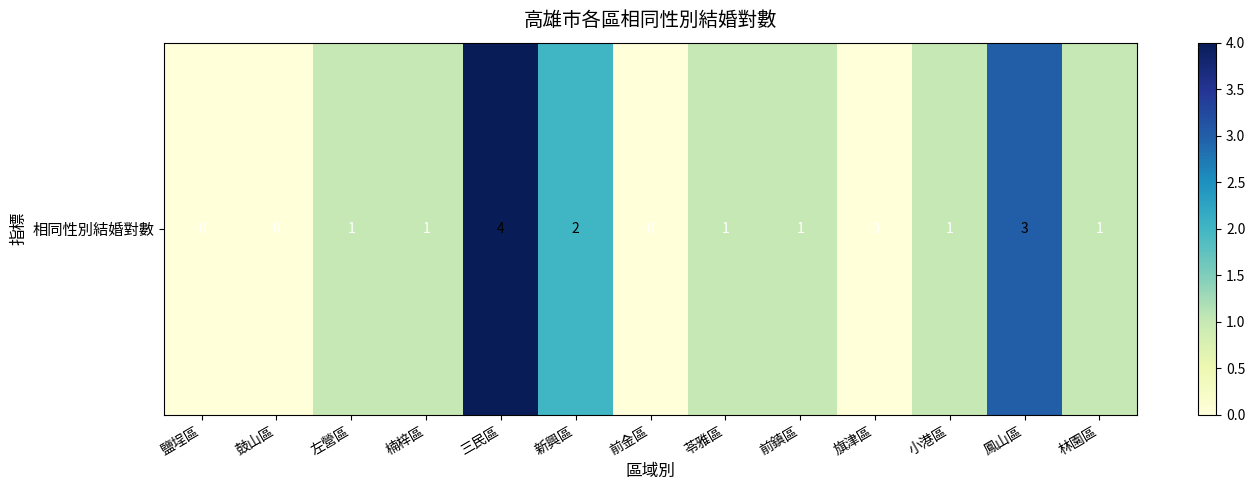

True or false: the data shows 0 at 前金區.

True